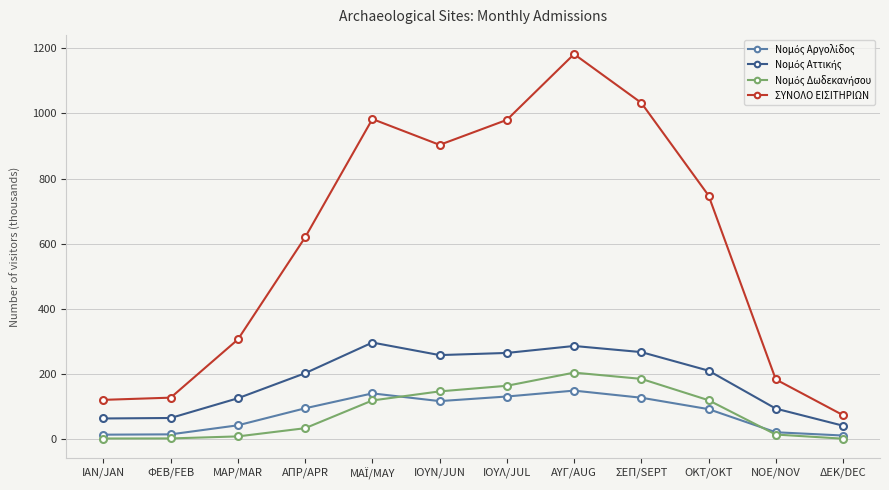

Does the chart have visible grid lines?

Yes